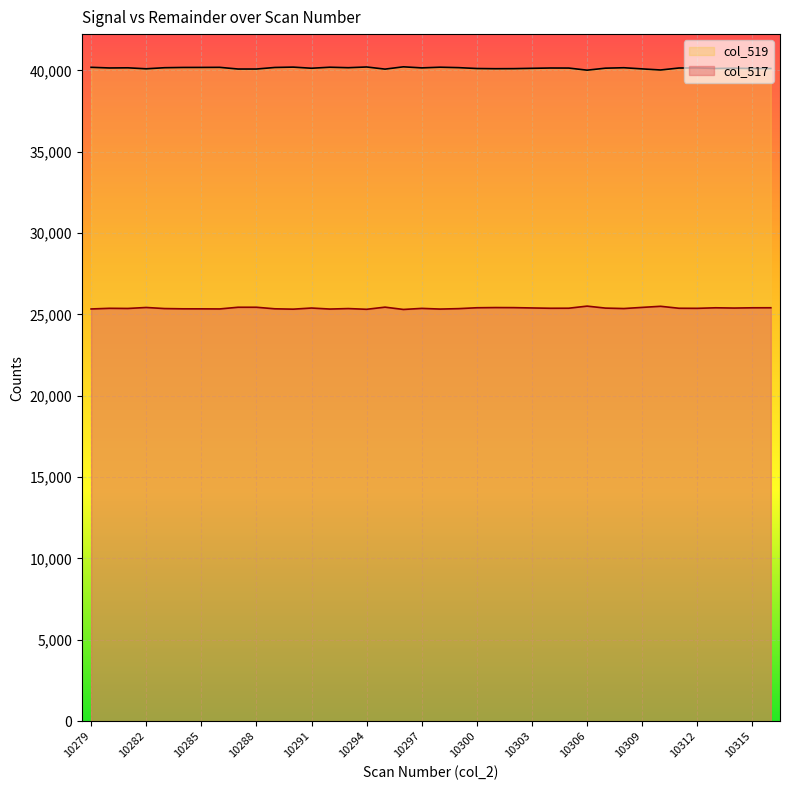

At which category is the sum across all series the highest?

10279